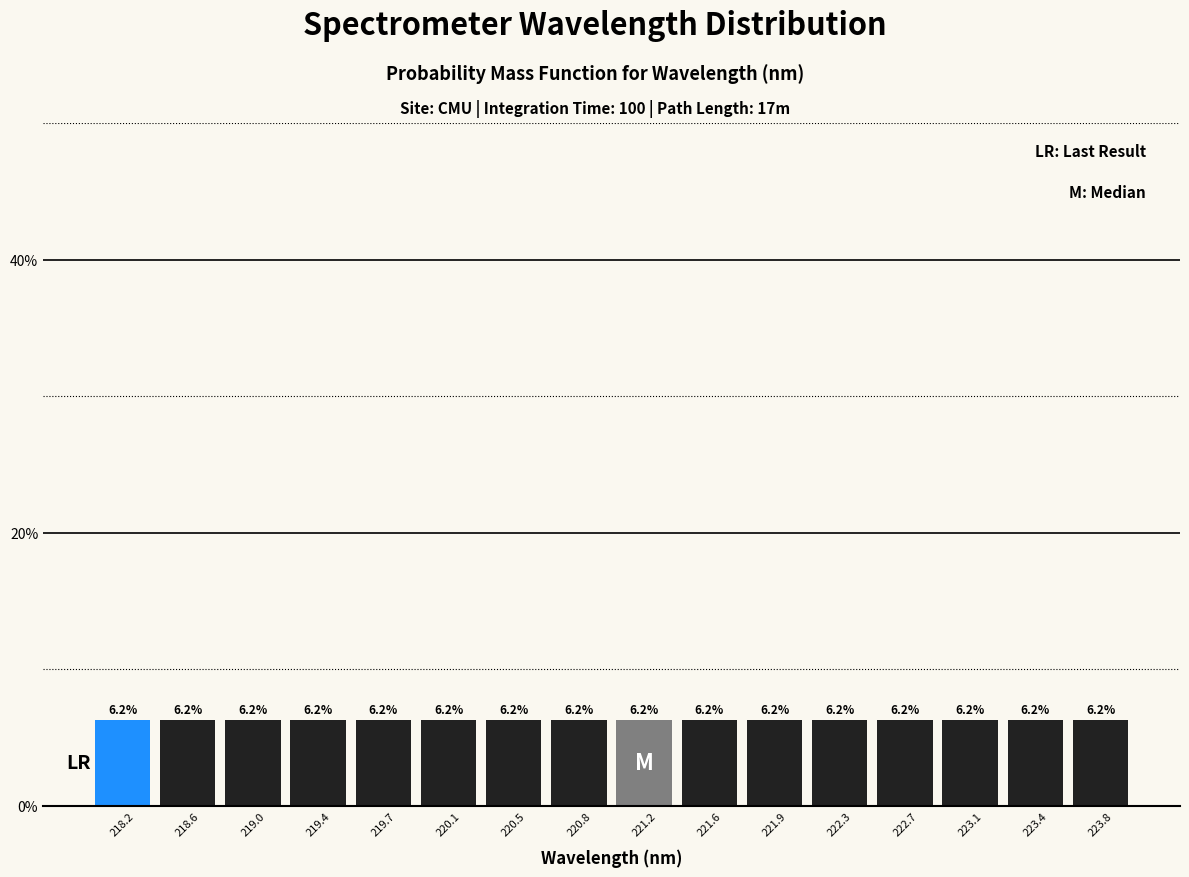

Reading left to right, transcribe this chart: for each bar, give the range it covers on the x-axis and its height. The bar edges are not printed on the chart, so give them approximately, as read against the axis.

218.05 to 218.45: 6.2
218.45 to 218.80: 6.2
218.80 to 219.15: 6.2
219.15 to 219.55: 6.2
219.55 to 219.90: 6.2
219.90 to 220.30: 6.2
220.30 to 220.65: 6.2
220.65 to 221.00: 6.2
221.00 to 221.40: 6.2
221.40 to 221.75: 6.2
221.75 to 222.15: 6.2
222.15 to 222.50: 6.2
222.50 to 222.85: 6.2
222.85 to 223.25: 6.2
223.25 to 223.60: 6.2
223.60 to 224.00: 6.2